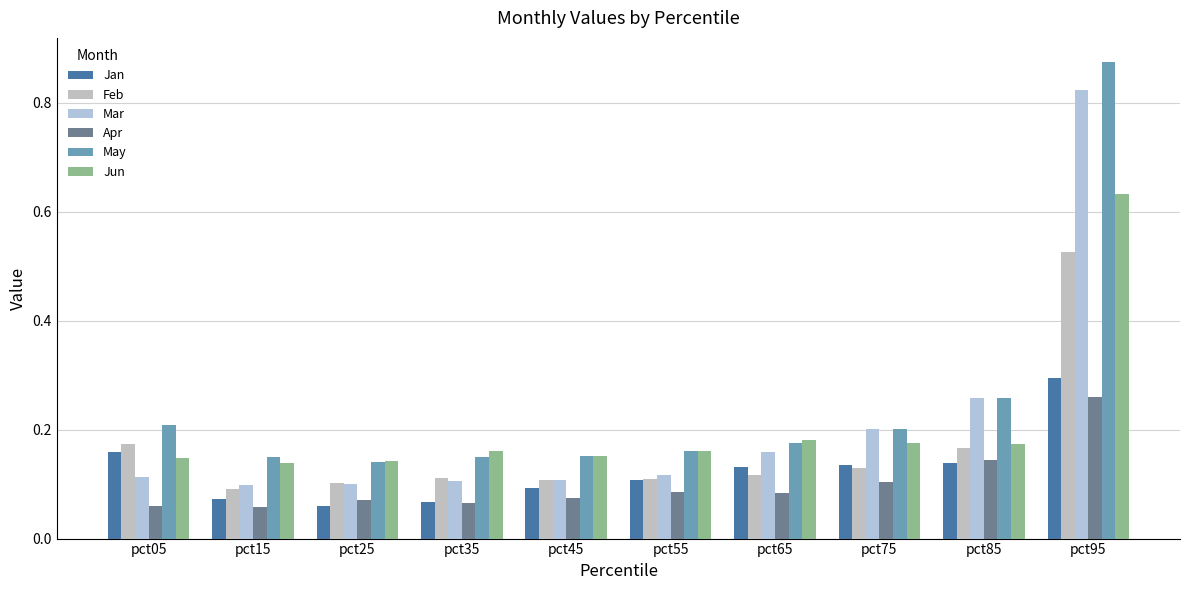

At which label does Mar reach its peak?

pct95